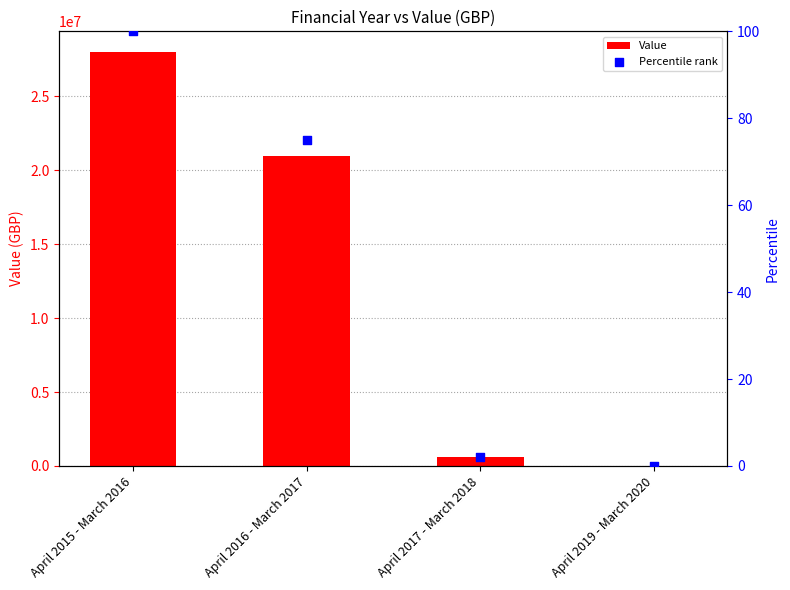

Which series contains the highest Y value?

Value